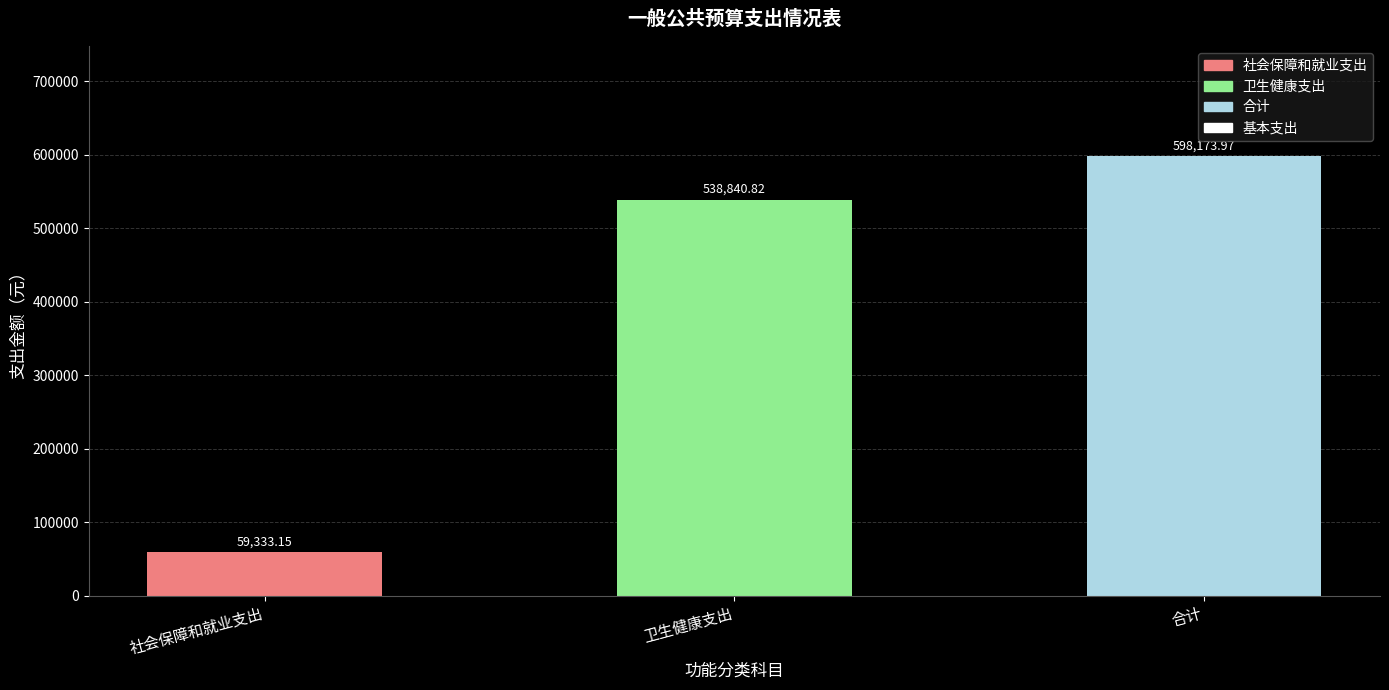

What position from the right is 合计?

1